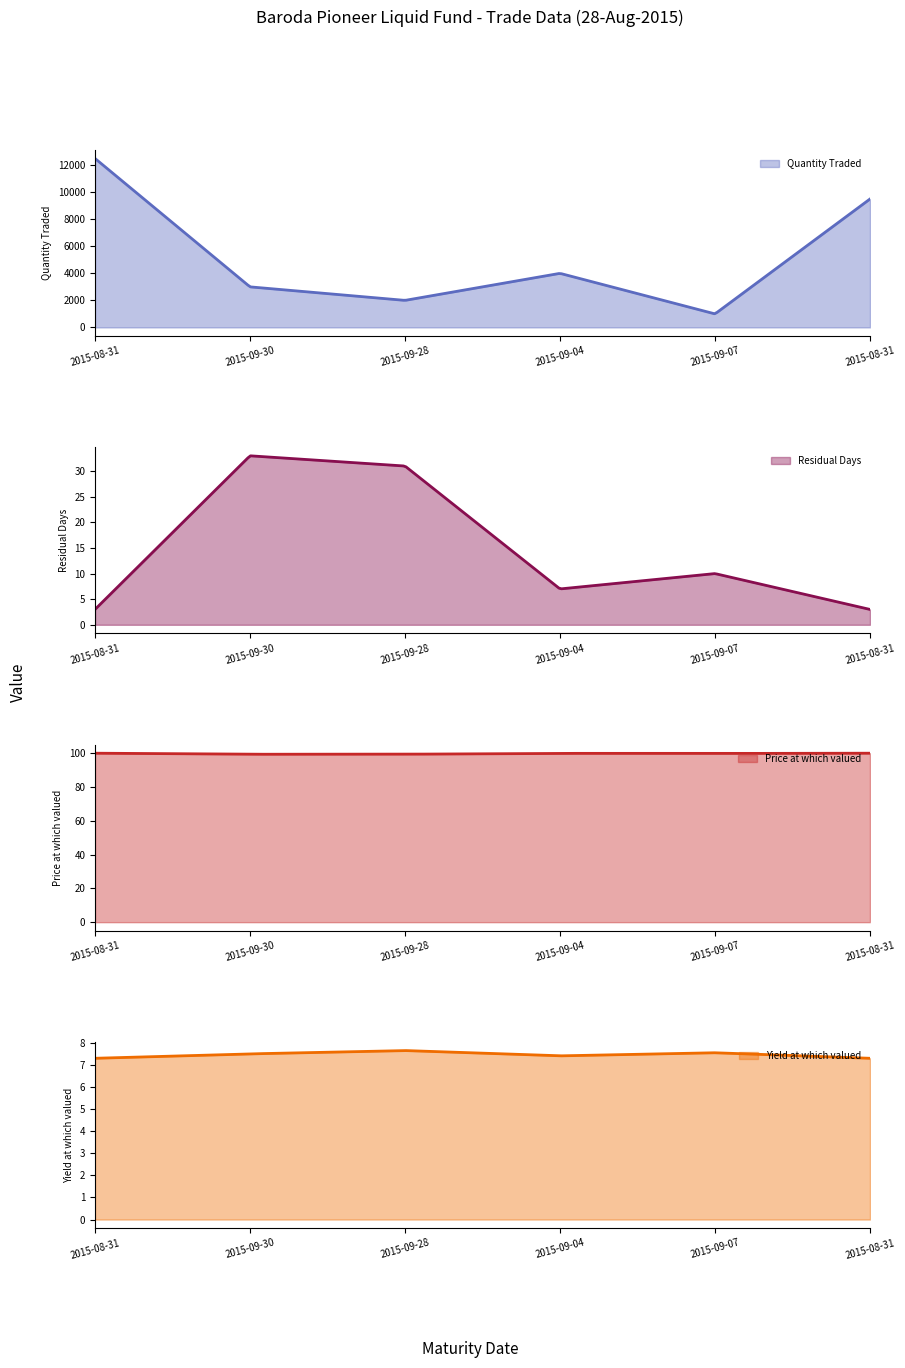

How many interior local peaks does the Price at which valued series have?

1